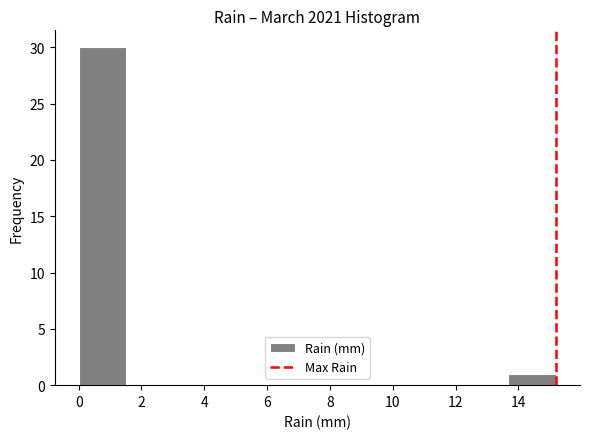

Over which range of the x-axis is the bar tallest?

0.00 to 1.52